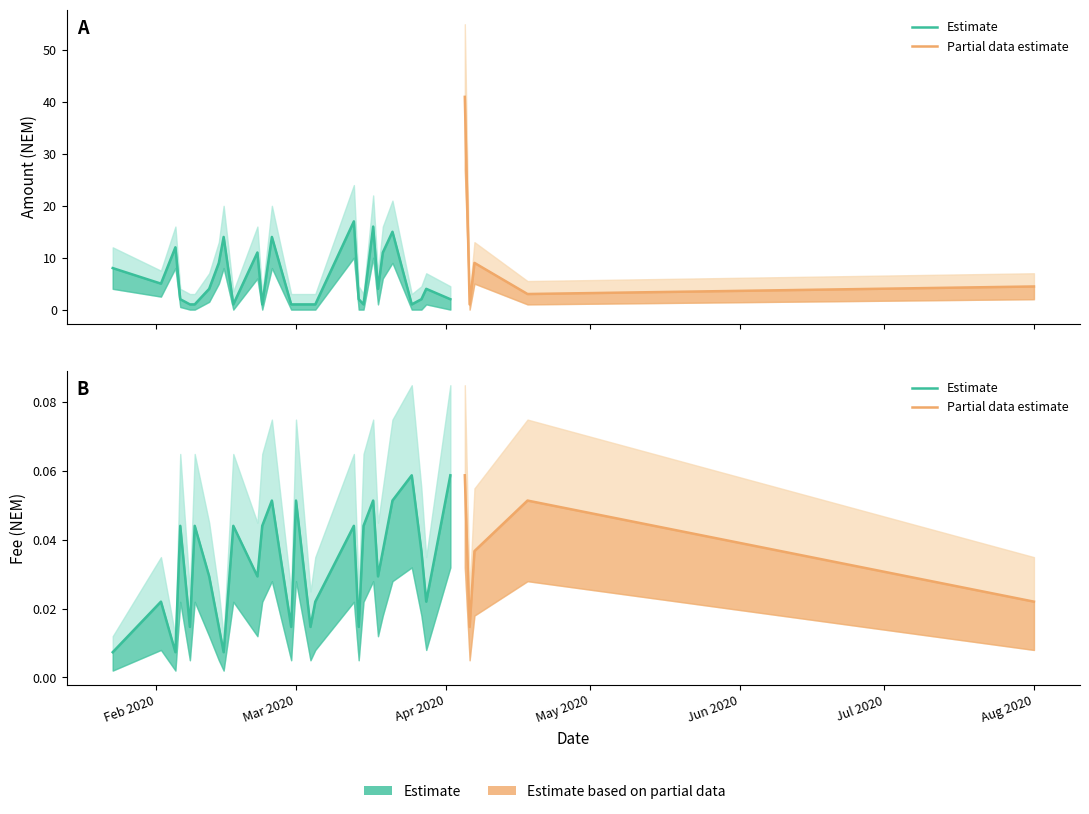

Does the chart have visible grid lines?

No